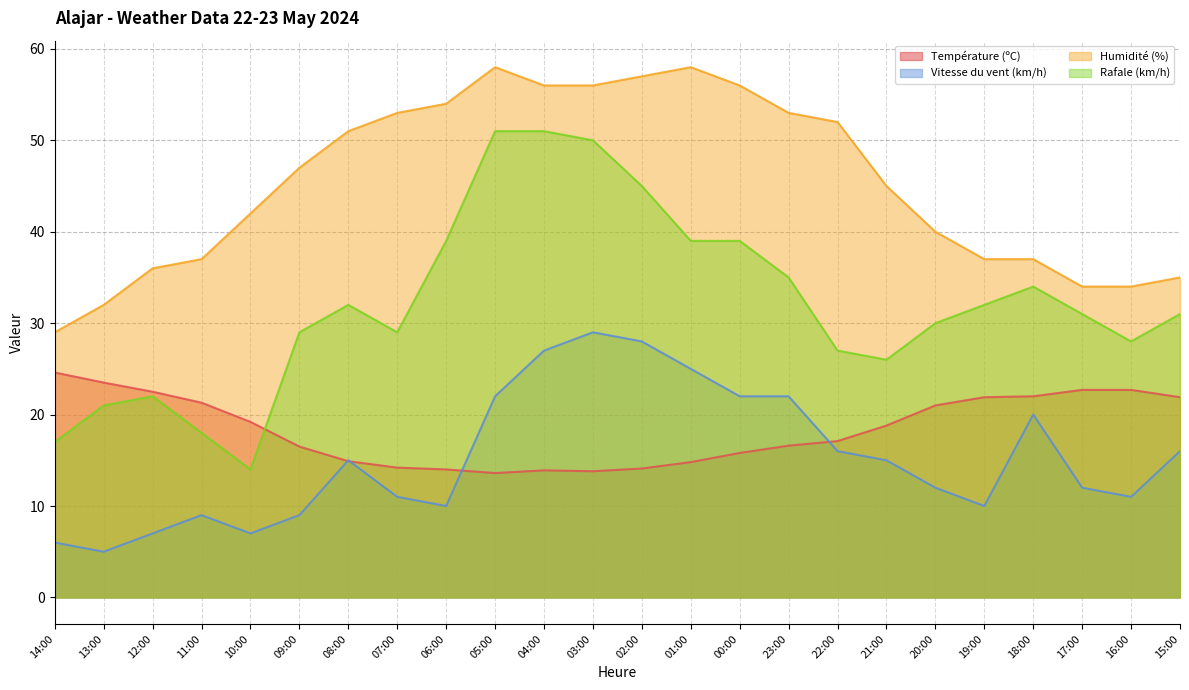

Reading left to right, what are all the values shown in this chart?

Température (ºC): 24.6	23.5	22.5	21.3	19.2	16.5	14.9	14.2	14.0	13.6	13.9	13.8	14.1	14.8	15.8	16.6	17.1	18.8	21.0	21.9	22.0	22.7	22.7	21.9
Vitesse du vent (km/h): 6.0	5.0	7.0	9.0	7.0	9.0	15.0	11.0	10.0	22.0	27.0	29.0	28.0	25.0	22.0	22.0	16.0	15.0	12.0	10.0	20.0	12.0	11.0	16.0
Humidité (%): 29.0	32.0	36.0	37.0	42.0	47.0	51.0	53.0	54.0	58.0	56.0	56.0	57.0	58.0	56.0	53.0	52.0	45.0	40.0	37.0	37.0	34.0	34.0	35.0
Rafale (km/h): 17.0	21.0	22.0	18.0	14.0	29.0	32.0	29.0	39.0	51.0	51.0	50.0	45.0	39.0	39.0	35.0	27.0	26.0	30.0	32.0	34.0	31.0	28.0	31.0